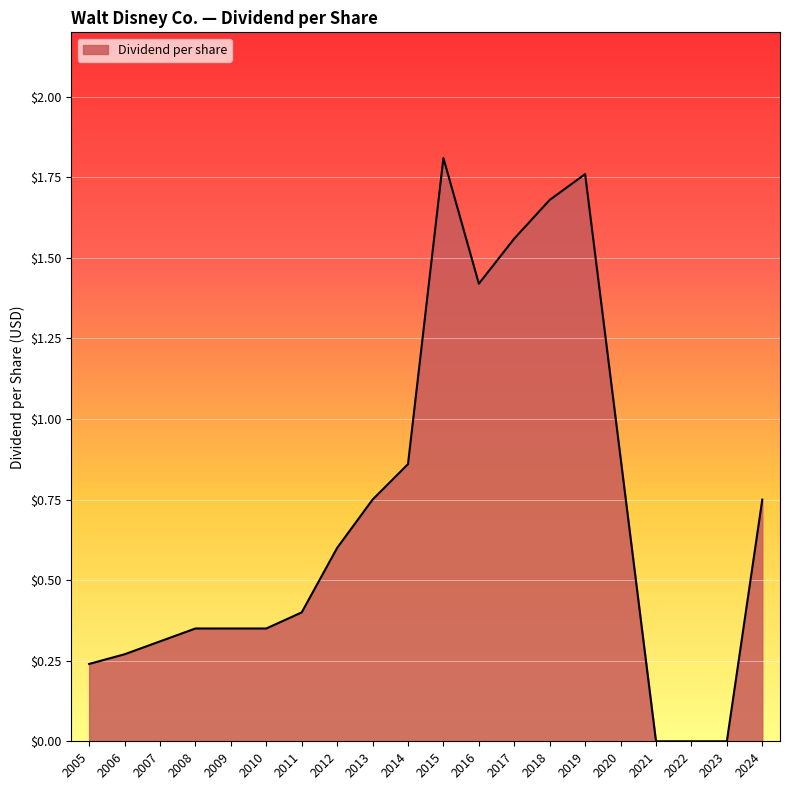

What is the change in value from 2008 to 2013?

+0.4